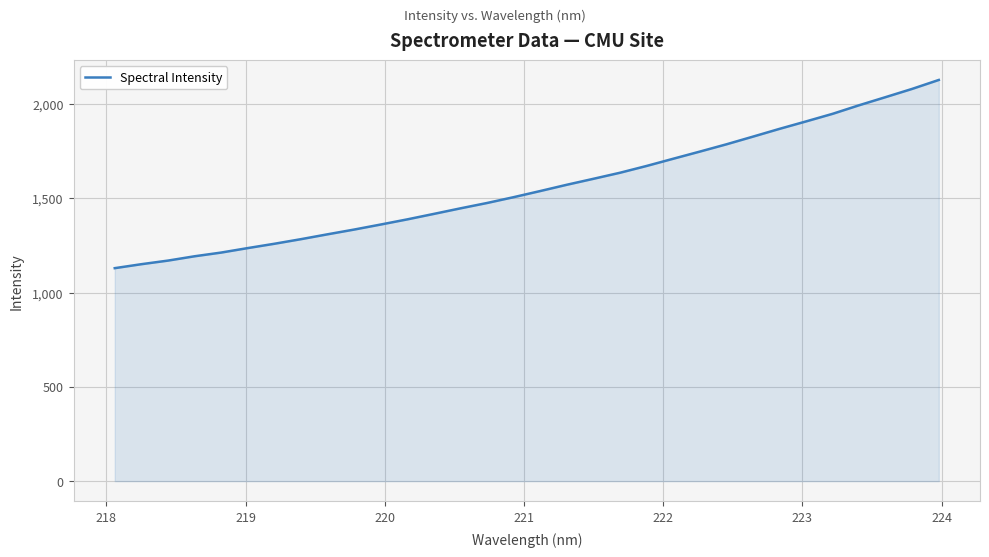

What is the difference between the maximum and minimum values?

998.1